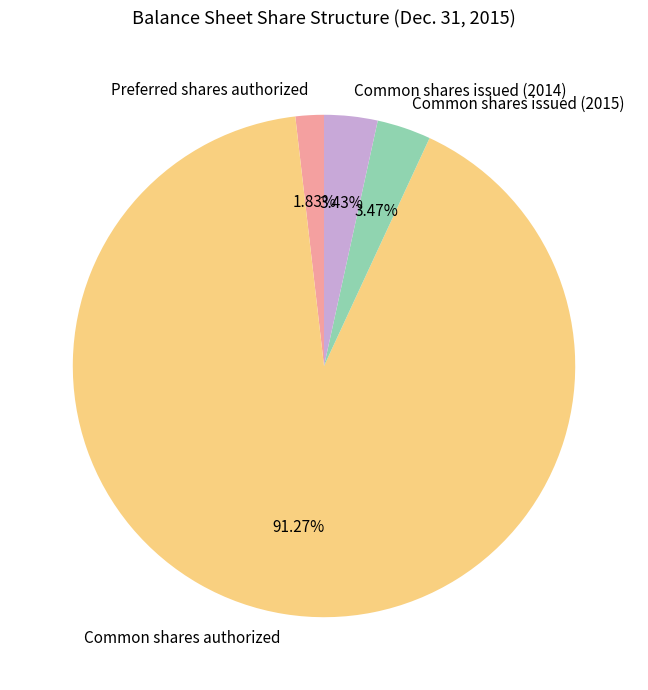

Count the number of slices in the pie.

4